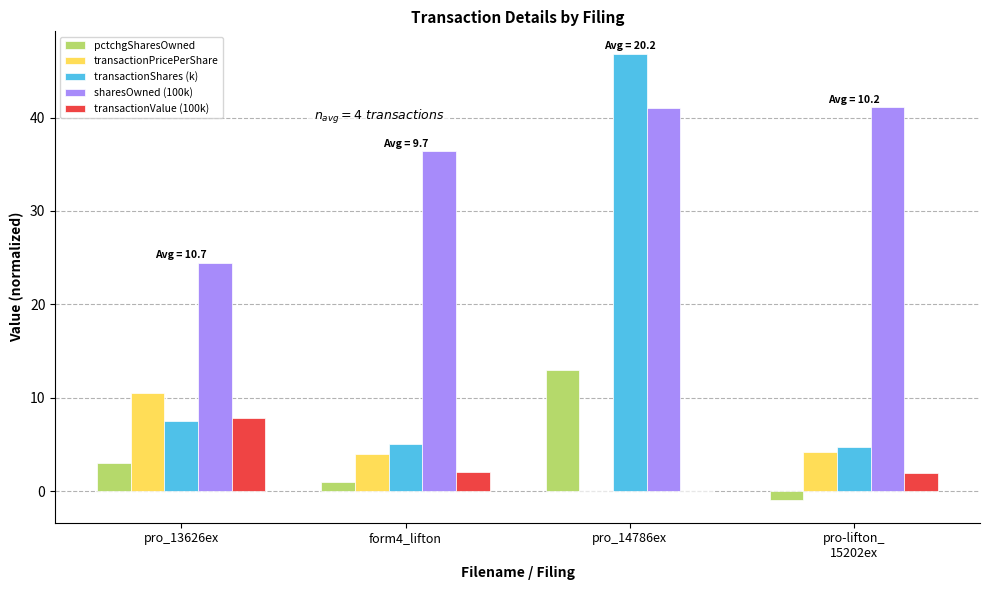

Count the number of categories in the chart.

4